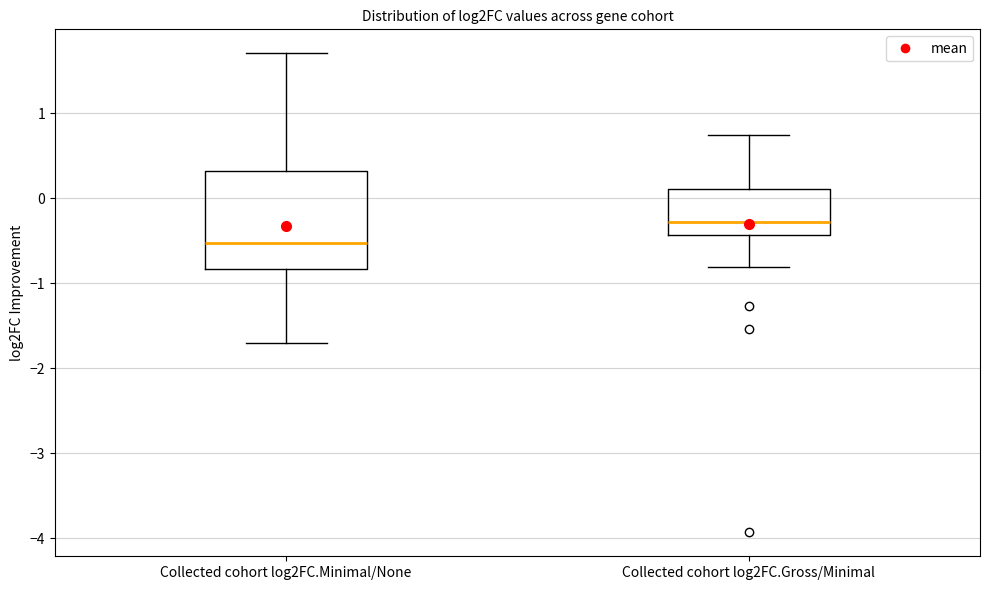

Where does the lower whisker of the box for Collected cohort log2FC.Minimal/None end on the y-axis? The values are not printed on the chart, so give them approximately, as read against the axis.

-1.7